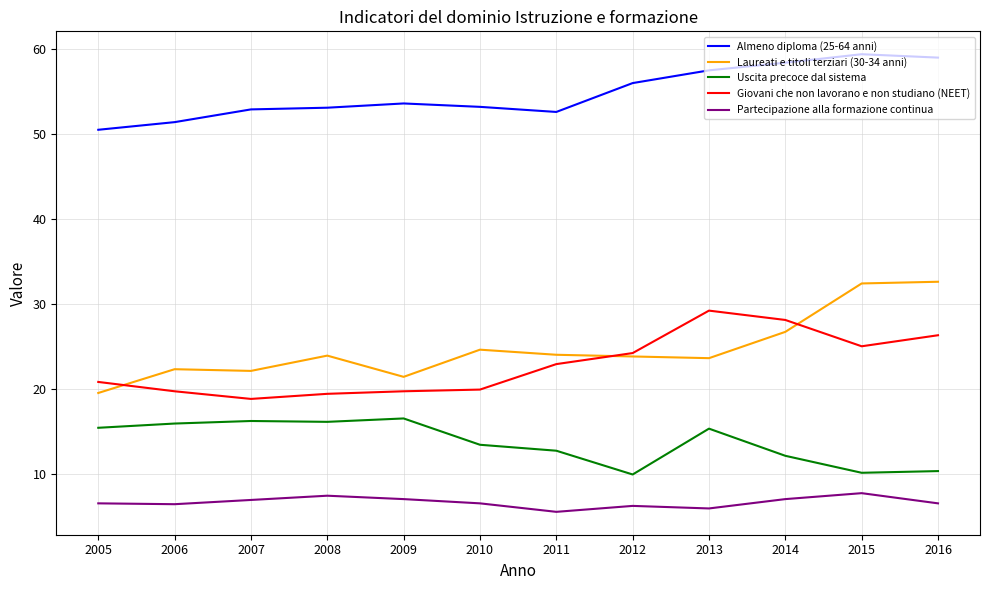

List the series in order of their peak value, highest first.

Almeno diploma (25-64 anni), Laureati e titoli terziari (30-34 anni), Giovani che non lavorano e non studiano (NEET), Uscita precoce dal sistema, Partecipazione alla formazione continua